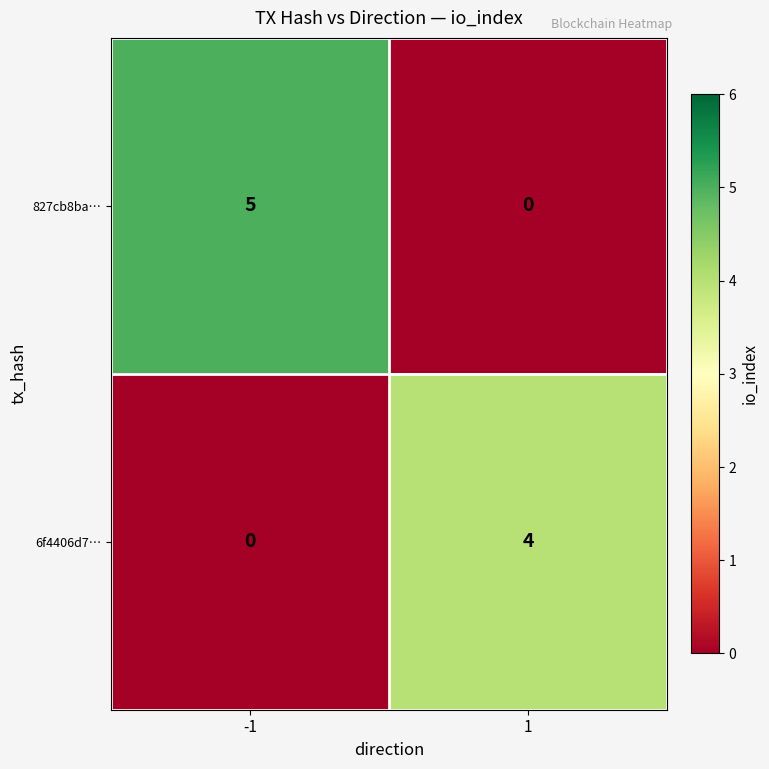

How many values in 827cb8ba… are above zero?

1